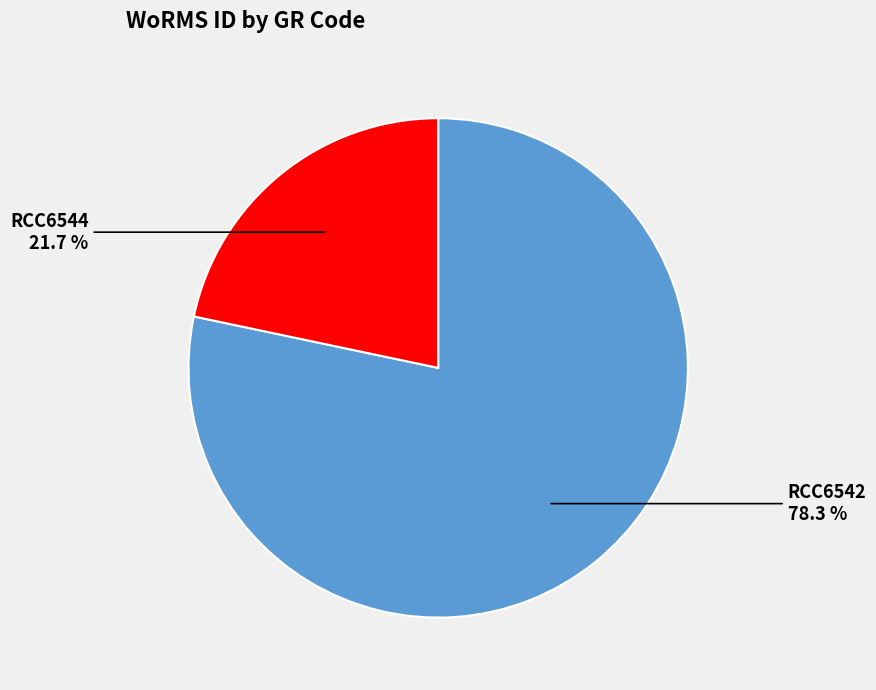

How many slices are in this pie chart?

2